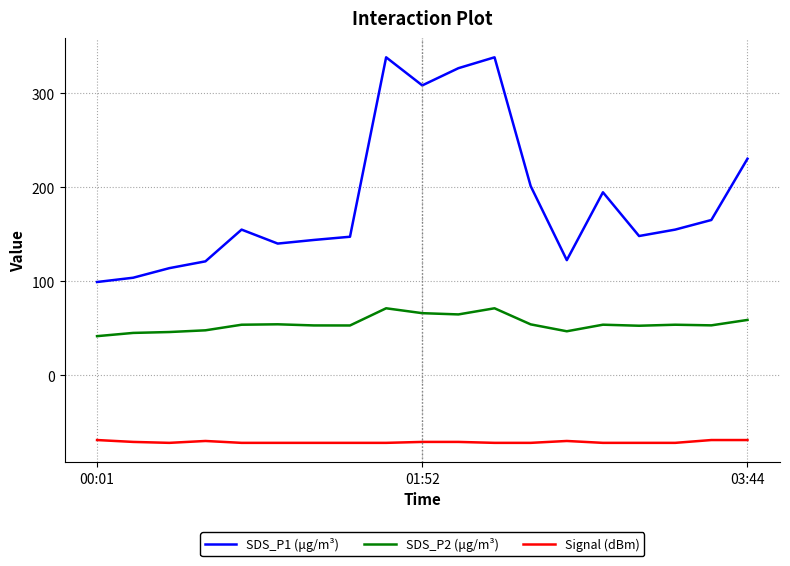

Does the chart have visible grid lines?

Yes